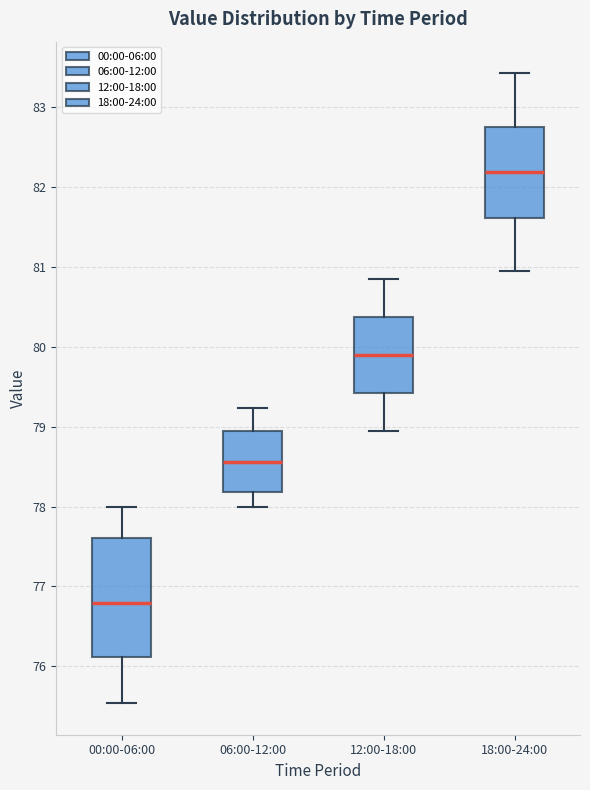

Which box has the lowest median line?

00:00-06:00